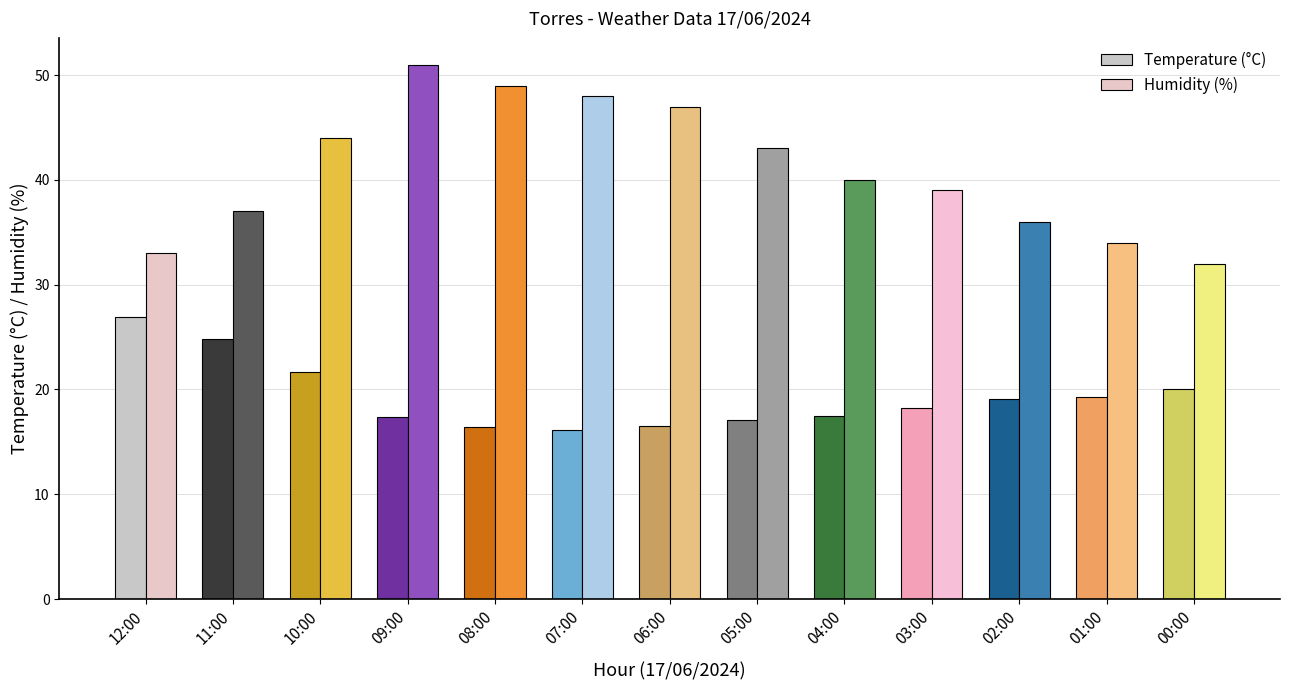

Reading left to right, what are all the values shown in this chart?

Temperature (°C): 12:00=26.9	11:00=24.8	10:00=21.7	09:00=17.4	08:00=16.4	07:00=16.1	06:00=16.5	05:00=17.1	04:00=17.5	03:00=18.2	02:00=19.1	01:00=19.3	00:00=20.0
Humidity (%): 12:00=33.0	11:00=37.0	10:00=44.0	09:00=51.0	08:00=49.0	07:00=48.0	06:00=47.0	05:00=43.0	04:00=40.0	03:00=39.0	02:00=36.0	01:00=34.0	00:00=32.0